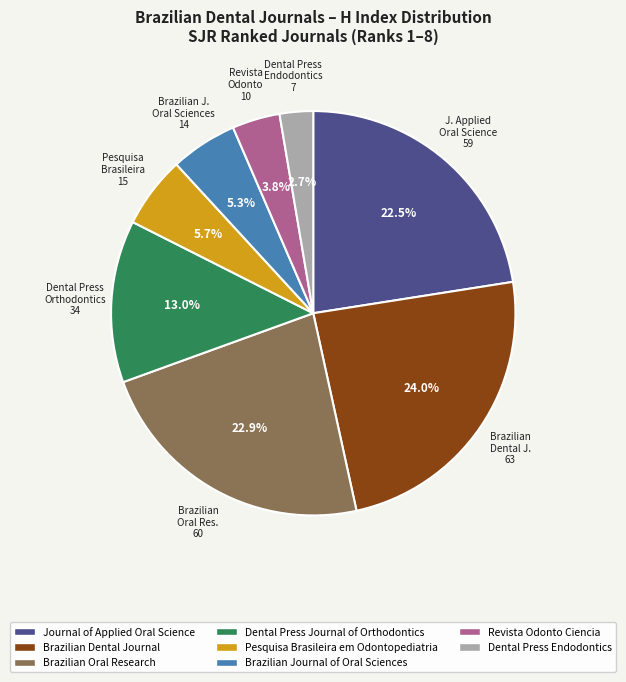

Which has a higher value, Brazilian Journal of Oral Sciences or Journal of Applied Oral Science?

Journal of Applied Oral Science